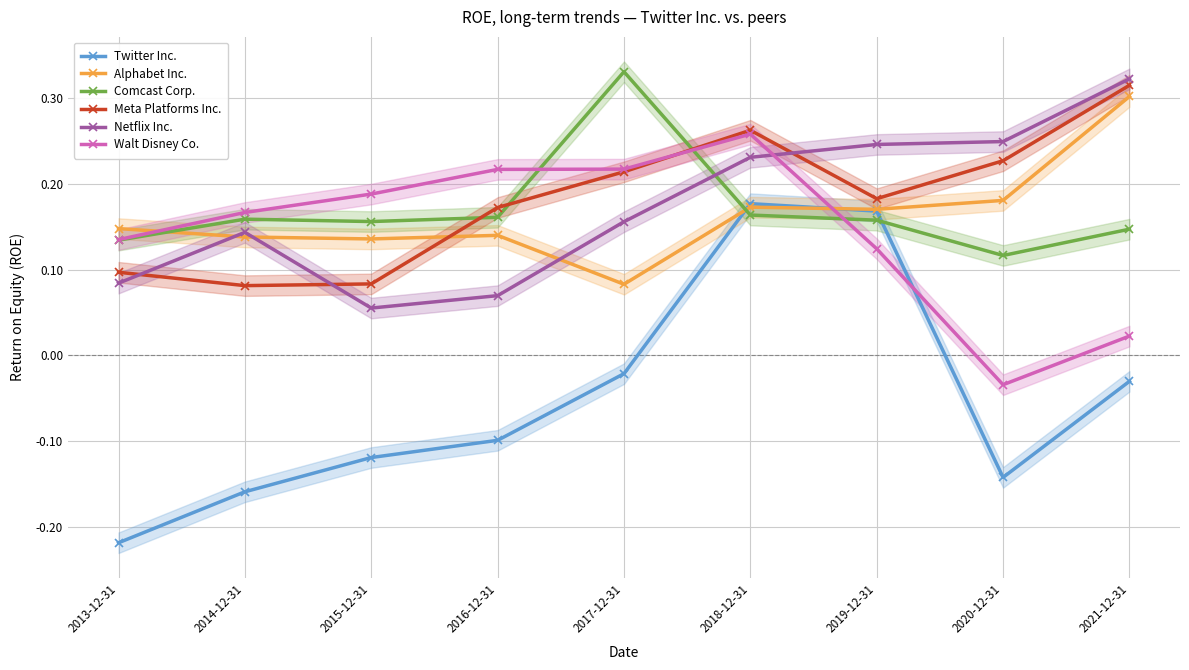

Reading right to left, extract all data points from this chart.

Twitter Inc.: 2021-12-31=-0.0	2020-12-31=-0.1	2019-12-31=0.2	2018-12-31=0.2	2017-12-31=-0.0	2016-12-31=-0.1	2015-12-31=-0.1	2014-12-31=-0.2	2013-12-31=-0.2
Alphabet Inc.: 2021-12-31=0.3	2020-12-31=0.2	2019-12-31=0.2	2018-12-31=0.2	2017-12-31=0.1	2016-12-31=0.1	2015-12-31=0.1	2014-12-31=0.1	2013-12-31=0.1
Comcast Corp.: 2021-12-31=0.1	2020-12-31=0.1	2019-12-31=0.2	2018-12-31=0.2	2017-12-31=0.3	2016-12-31=0.2	2015-12-31=0.2	2014-12-31=0.2	2013-12-31=0.1
Meta Platforms Inc.: 2021-12-31=0.3	2020-12-31=0.2	2019-12-31=0.2	2018-12-31=0.3	2017-12-31=0.2	2016-12-31=0.2	2015-12-31=0.1	2014-12-31=0.1	2013-12-31=0.1
Netflix Inc.: 2021-12-31=0.3	2020-12-31=0.2	2019-12-31=0.2	2018-12-31=0.2	2017-12-31=0.2	2016-12-31=0.1	2015-12-31=0.1	2014-12-31=0.1	2013-12-31=0.1
Walt Disney Co.: 2021-12-31=0.0	2020-12-31=-0.0	2019-12-31=0.1	2018-12-31=0.3	2017-12-31=0.2	2016-12-31=0.2	2015-12-31=0.2	2014-12-31=0.2	2013-12-31=0.1